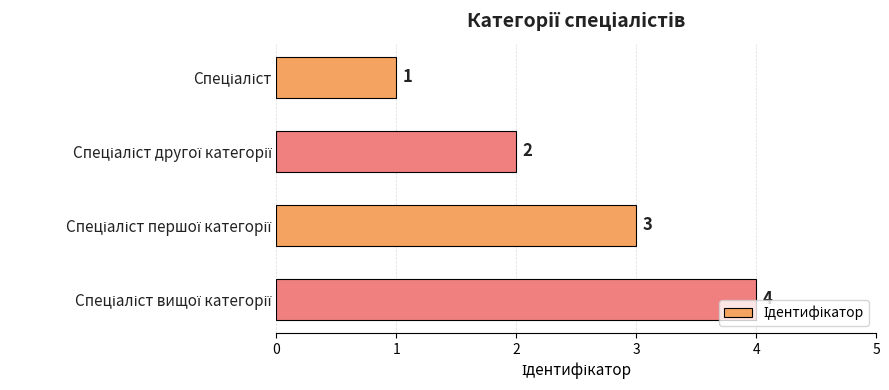

What is the maximum value shown in the chart?

4